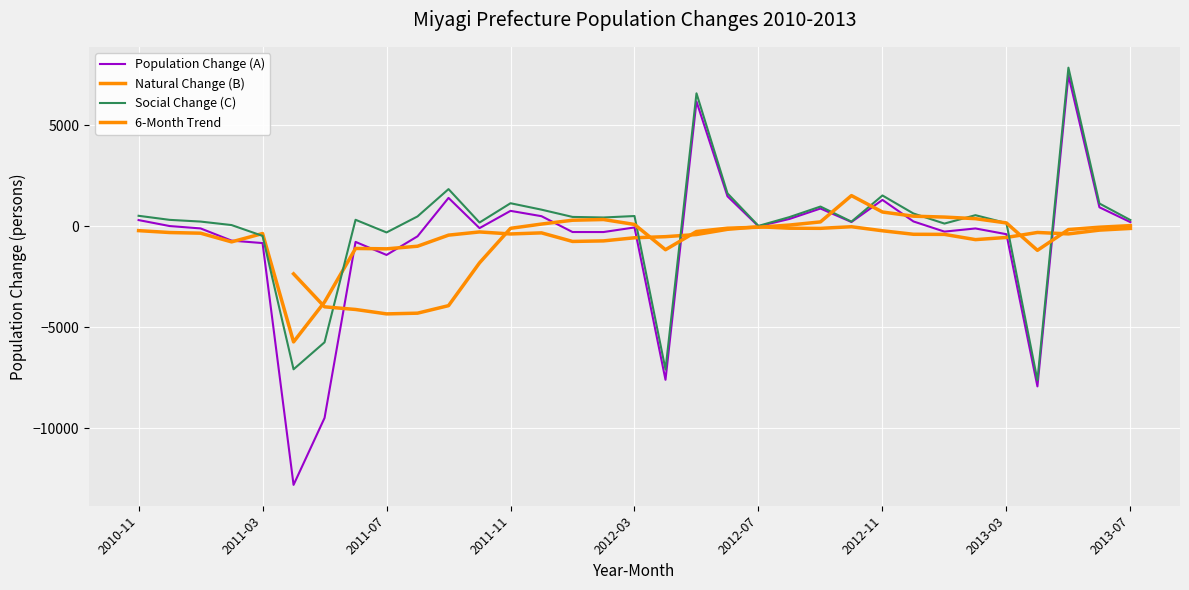

The value of Natural Change (B) at 2011-10 is -277. True or false?

True